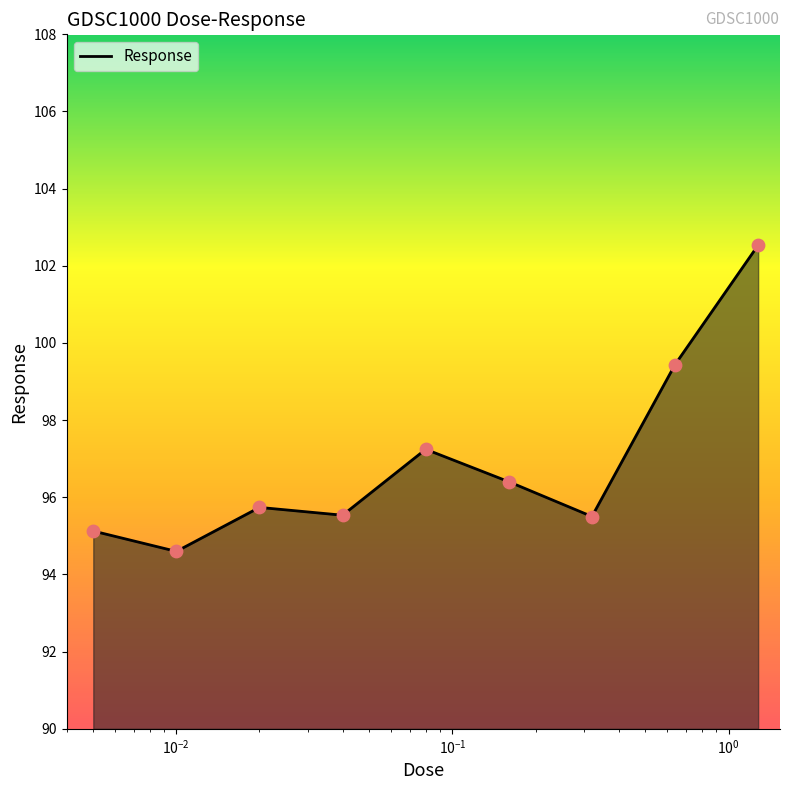

What is the difference between the maximum and minimum values?

7.9